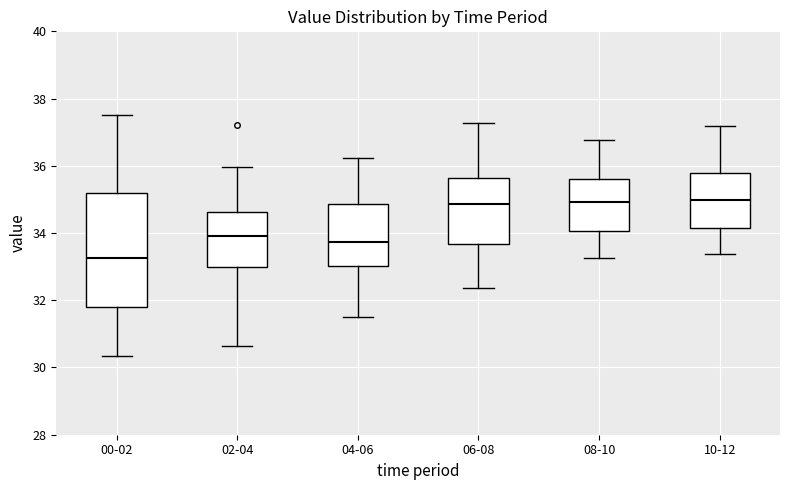

Reading left to right, transcribe this box plot: for each box, give where its median line is, the range the box spans, and where its two whiskers end, as read against the y-axis. The values are not printed on the chart, so give them approximately, as read against the axis.

00-02: median 33.2, box 31.8 to 35.2, whiskers 30.4 to 37.6
02-04: median 34.0, box 33.0 to 34.6, whiskers 30.6 to 36.0
04-06: median 33.8, box 33.0 to 34.8, whiskers 31.6 to 36.2
06-08: median 34.8, box 33.6 to 35.6, whiskers 32.4 to 37.2
08-10: median 35.0, box 34.0 to 35.6, whiskers 33.2 to 36.8
10-12: median 35.0, box 34.2 to 35.8, whiskers 33.4 to 37.2